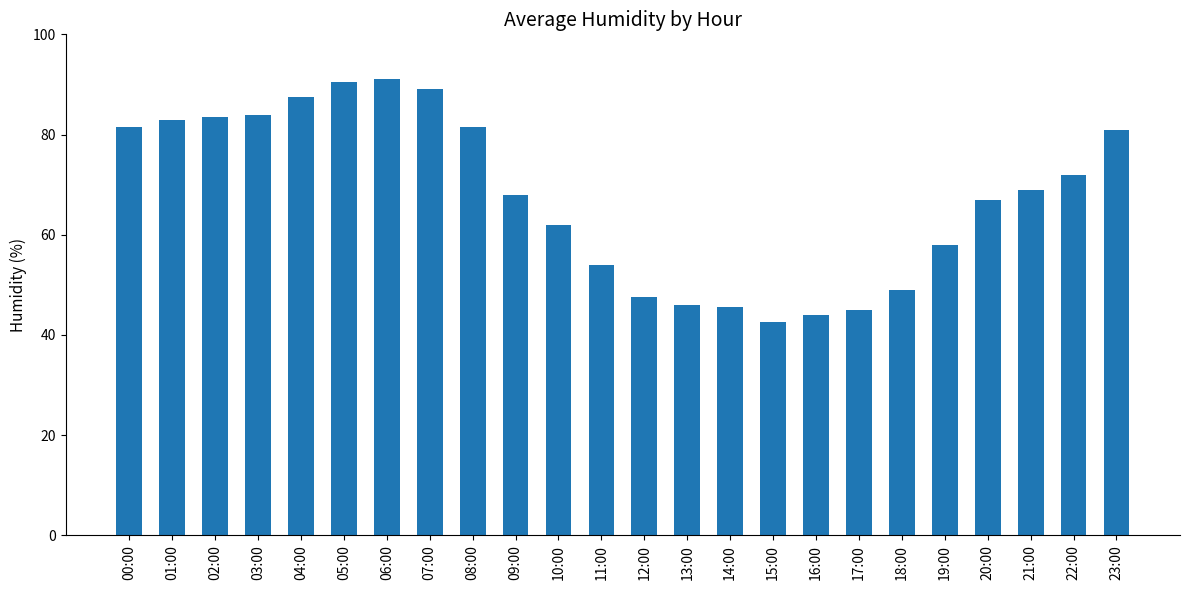

What is the label of the 4th bar from the left?

03:00